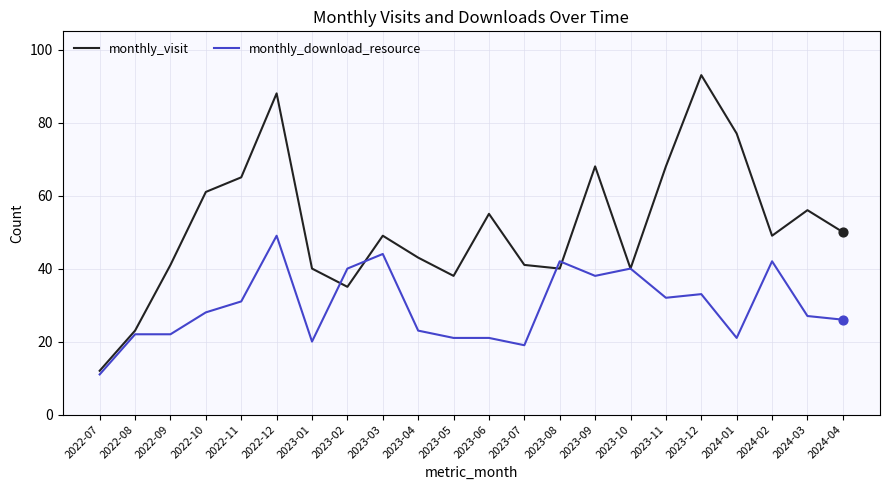

Between 2022-10 and 2023-04, which series saw the biggest shift?

monthly_visit